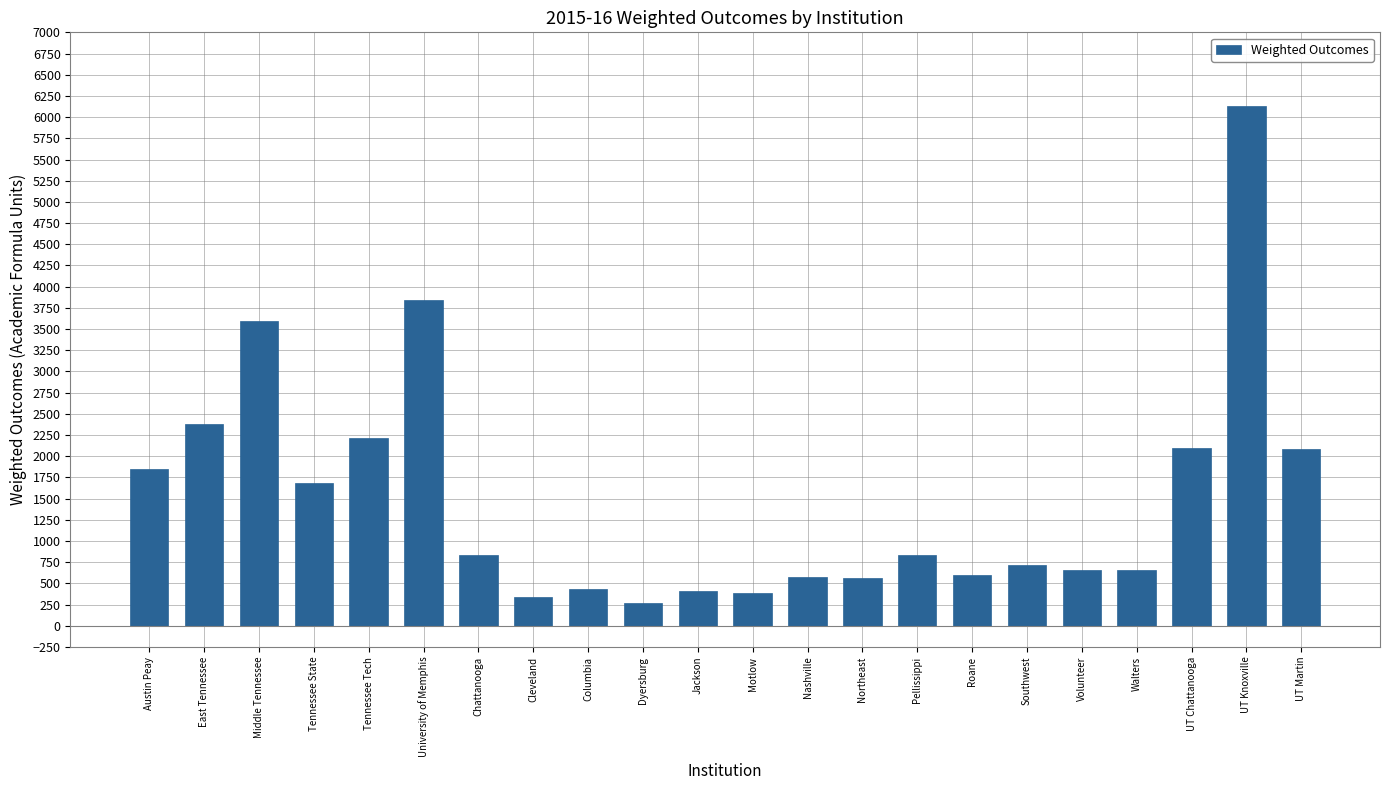

How many data points are less than 837?

11